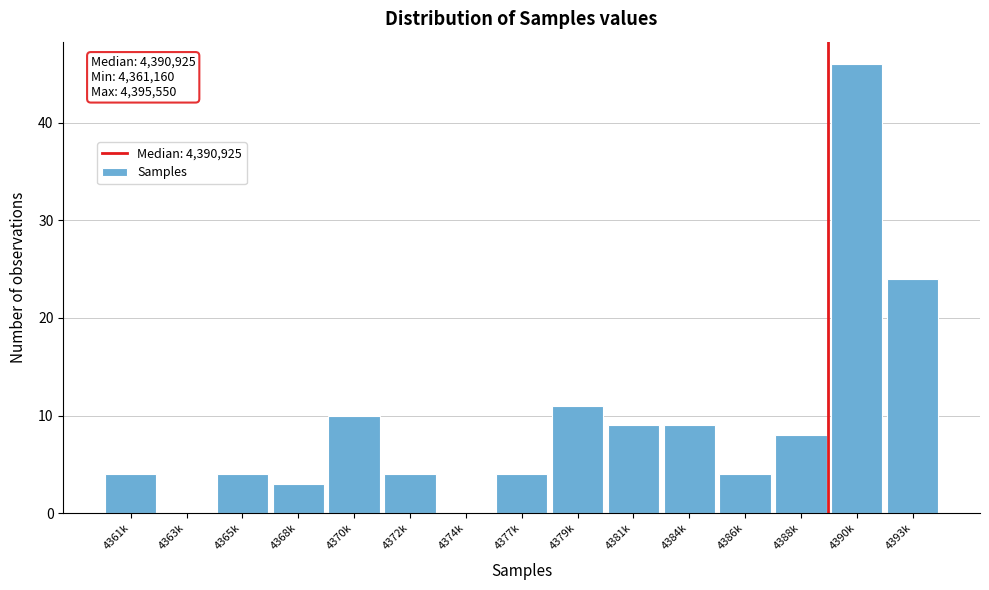

Reading left to right, what are all the values shown in this chart?

4361k=4	4363k=0	4365k=4	4368k=3	4370k=10	4372k=4	4374k=0	4377k=4	4379k=11	4381k=9	4384k=9	4386k=4	4388k=8	4390k=46	4393k=24